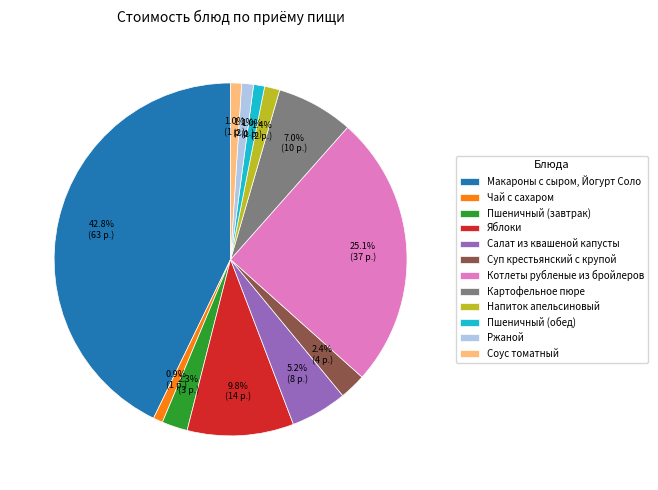

To the nearest percent, what percentage of the pie is Соус томатный?

1%